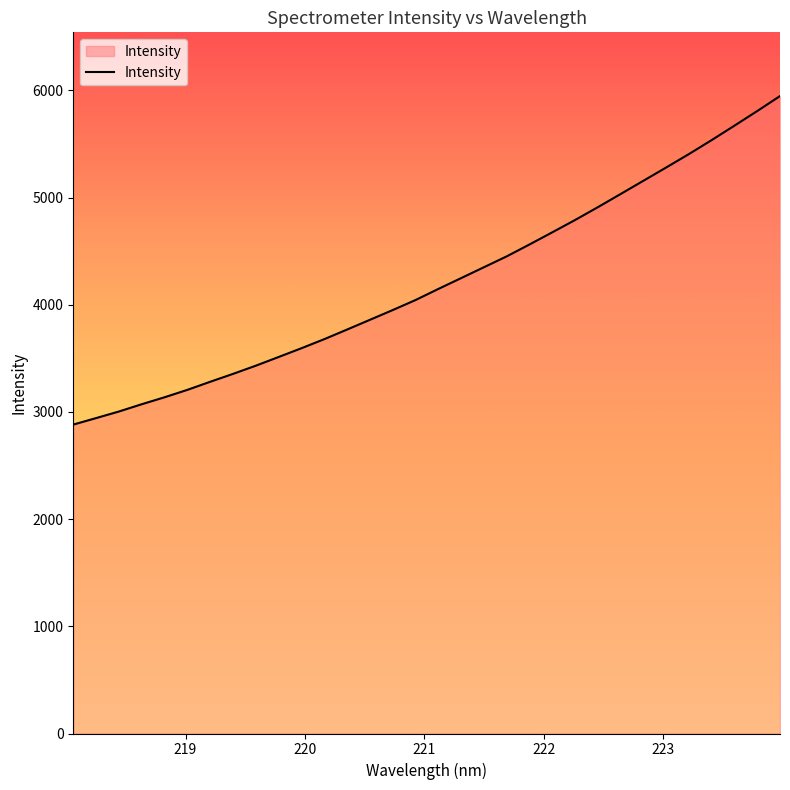

What is the difference between the maximum and minimum values?

3064.5